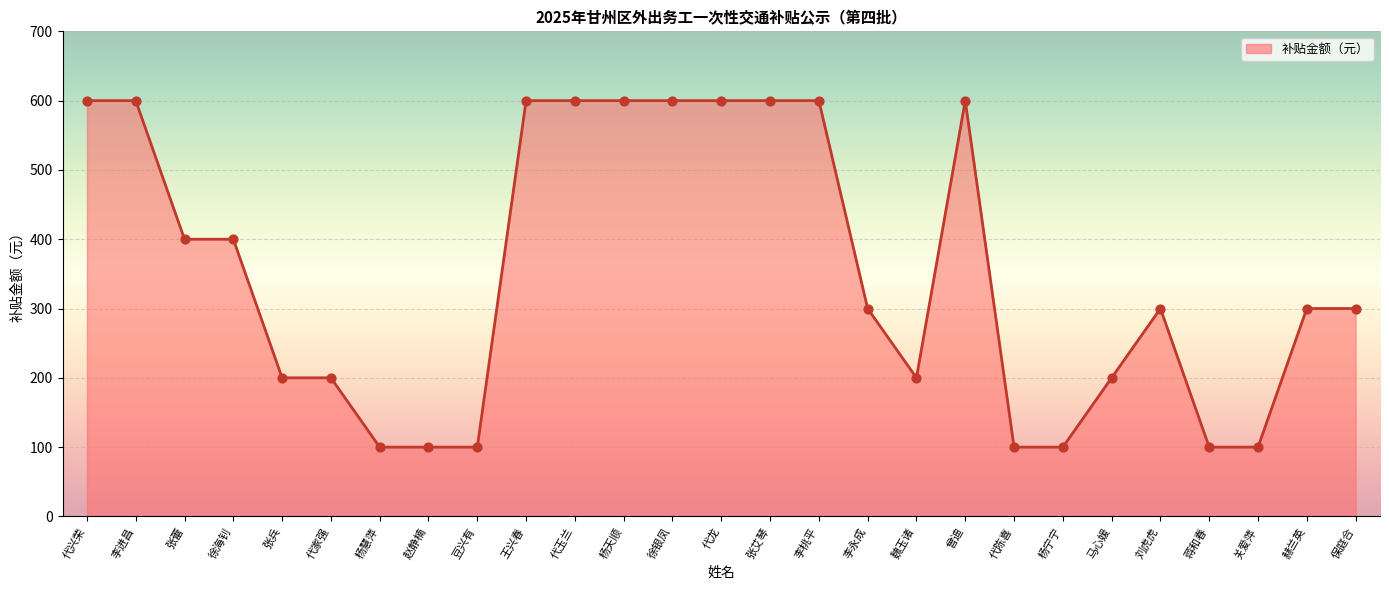

What is the ratio of the value at 徐银凤 to the value at 李桃平?

1.0